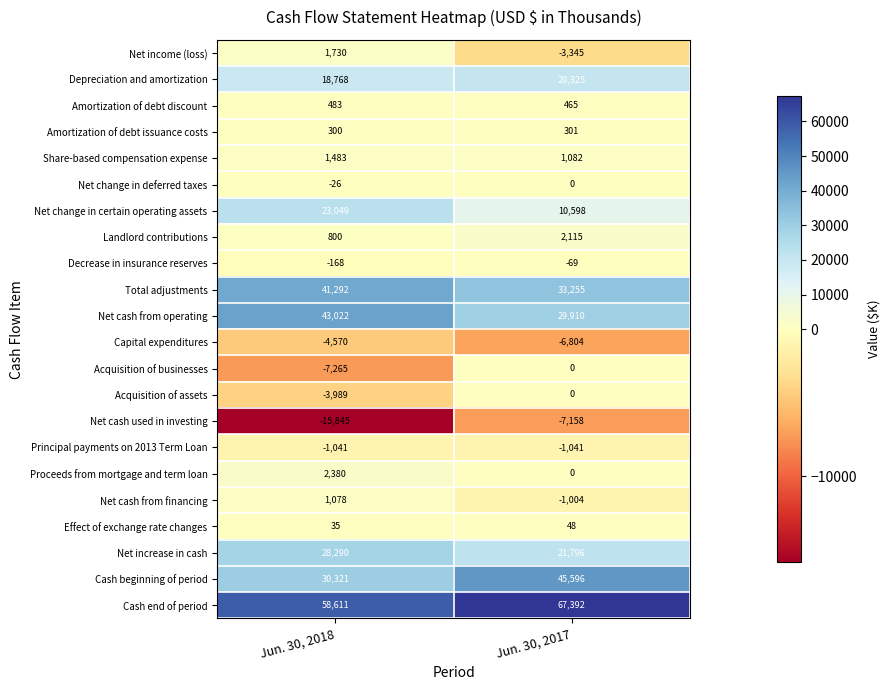

True or false: Total adjustments has a value of 41292 at Jun. 30, 2018.

True